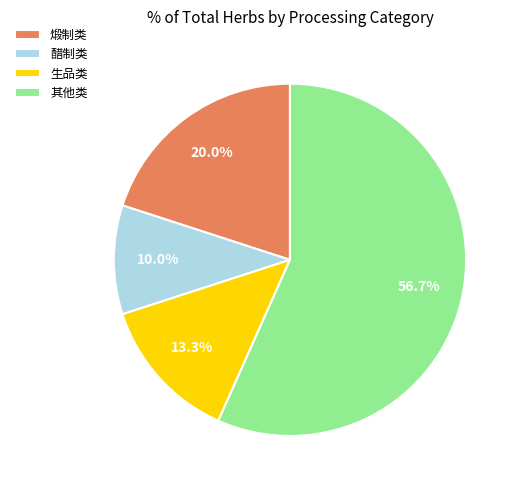

Combined, do 其他类 and 煅制类 account for over 50%?

Yes